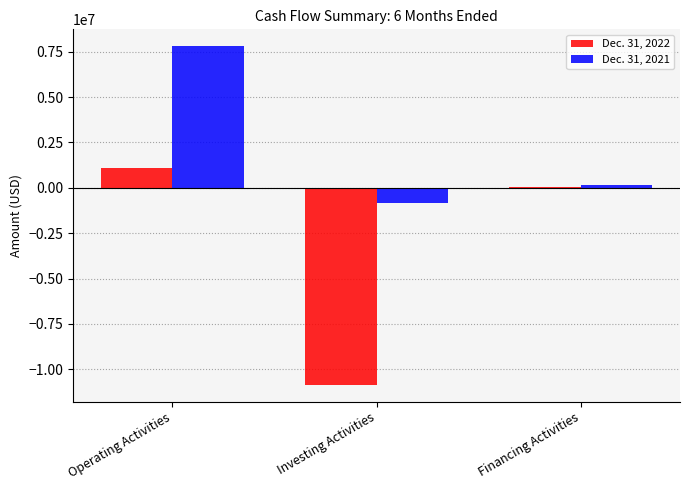

What is the approximate value of Dec. 31, 2022 at Financing Activities, to the nearest 50?

45000